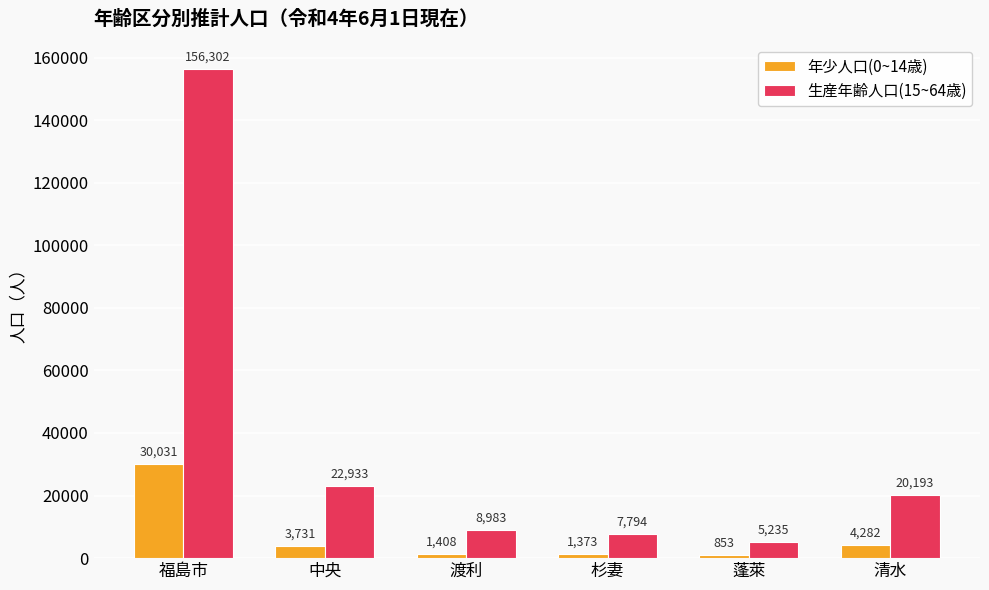

What is the difference between the maximum and minimum values in the 生産年齢人口(15~64歳) series?

151067